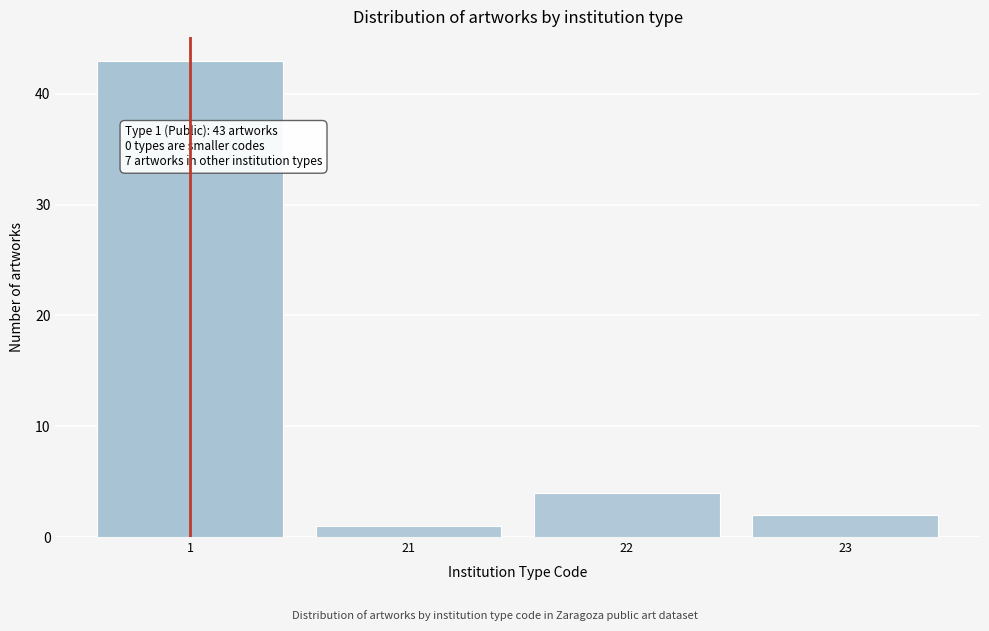

Reading left to right, list all the values displayed in this chart.

1=43	21=1	22=4	23=2